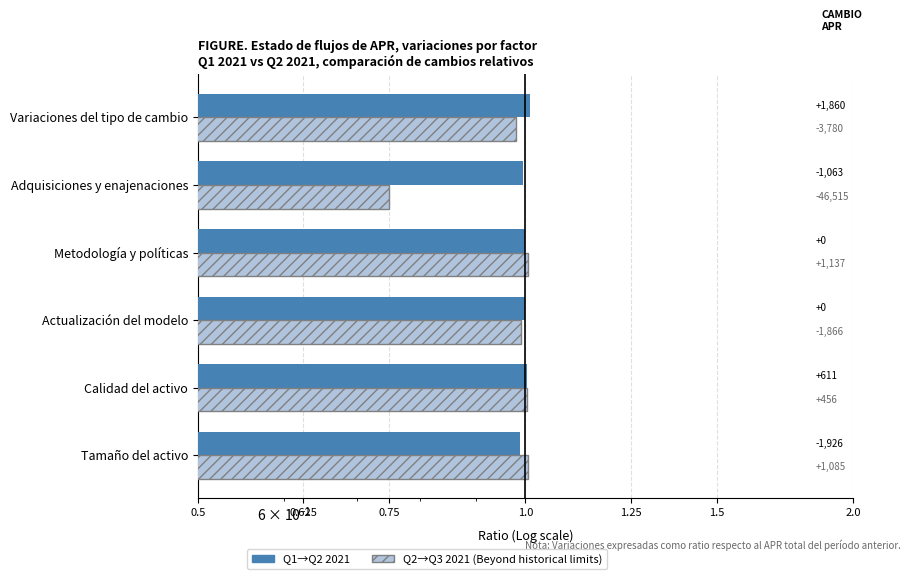

What is the sum of all Q1→Q2 2021 values?

6.0